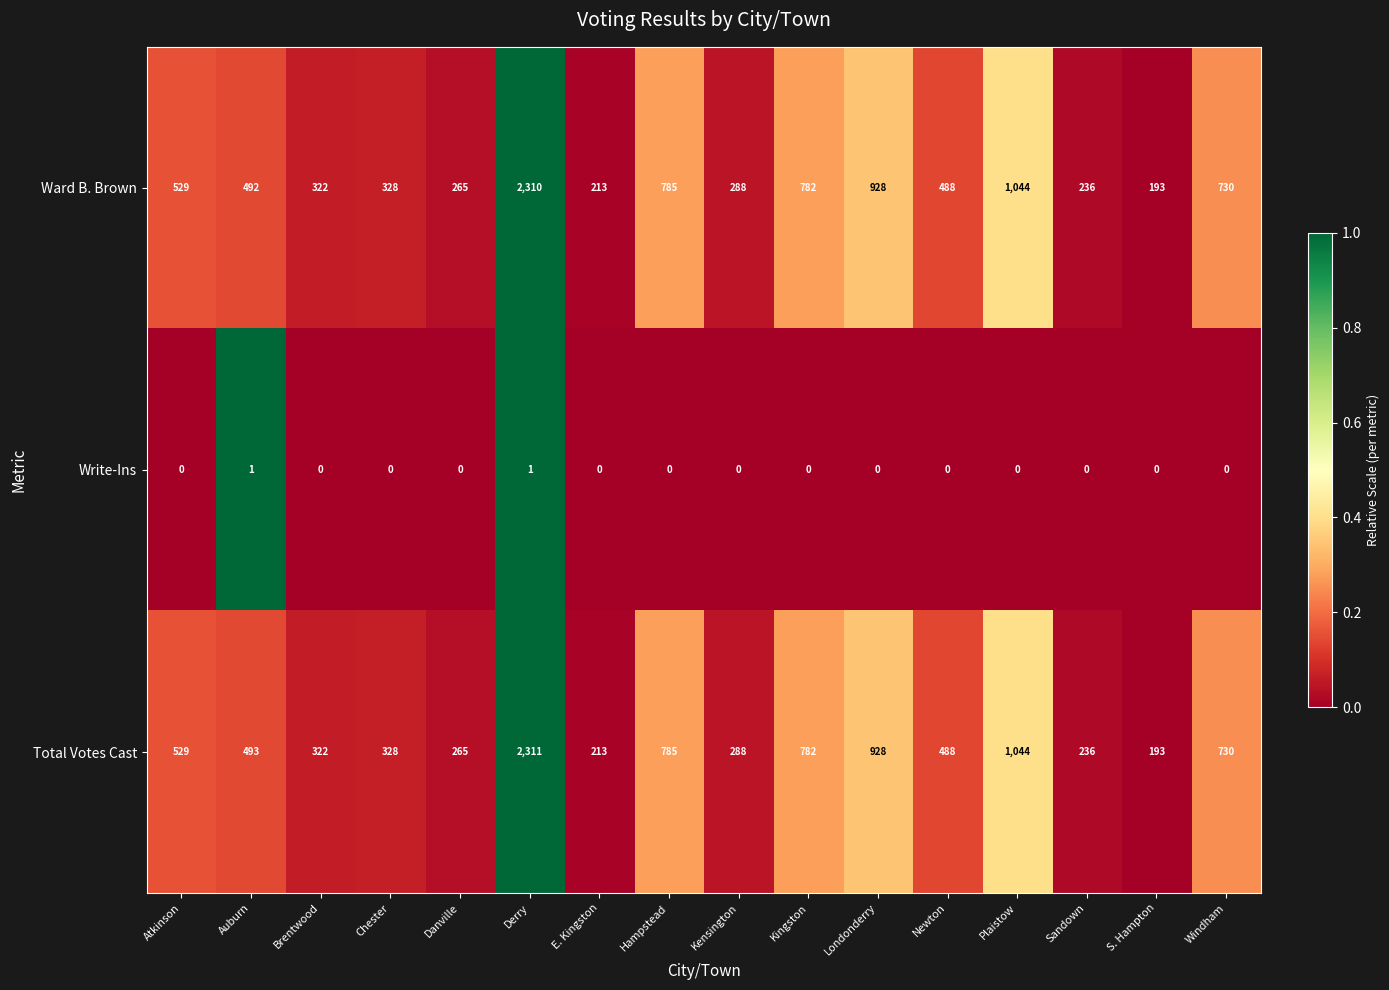

At which category is the sum across all series the highest?

Derry